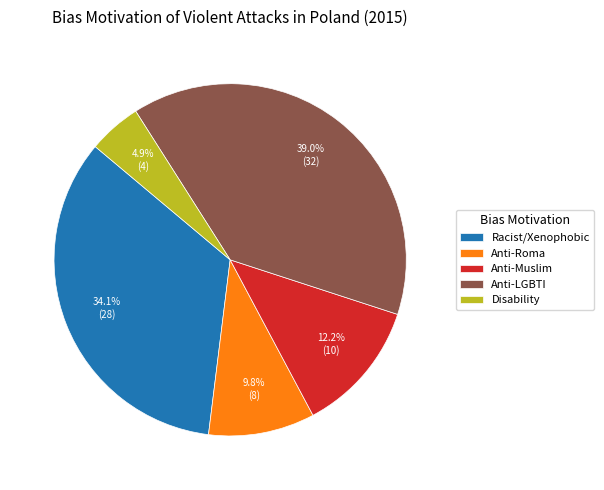

Which has a higher value, Disability or Anti-Roma?

Anti-Roma